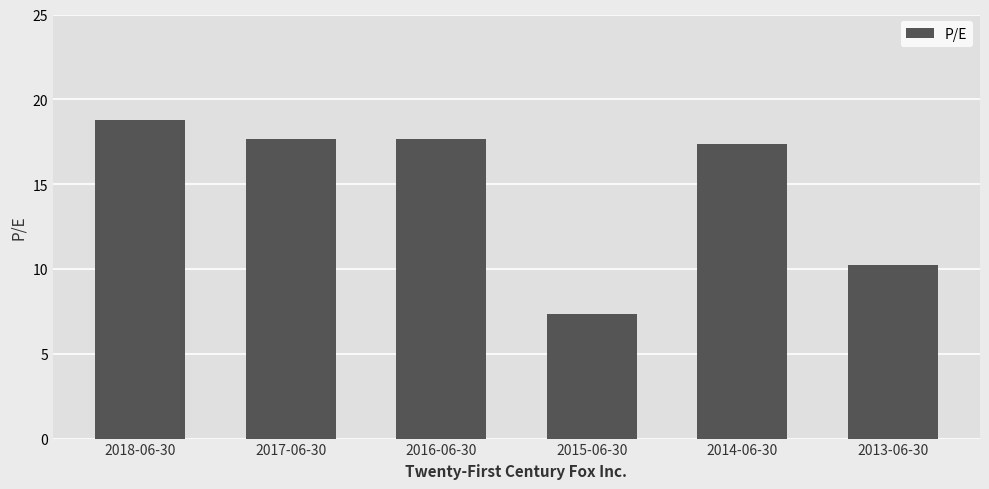

How many data points are above 17?

4